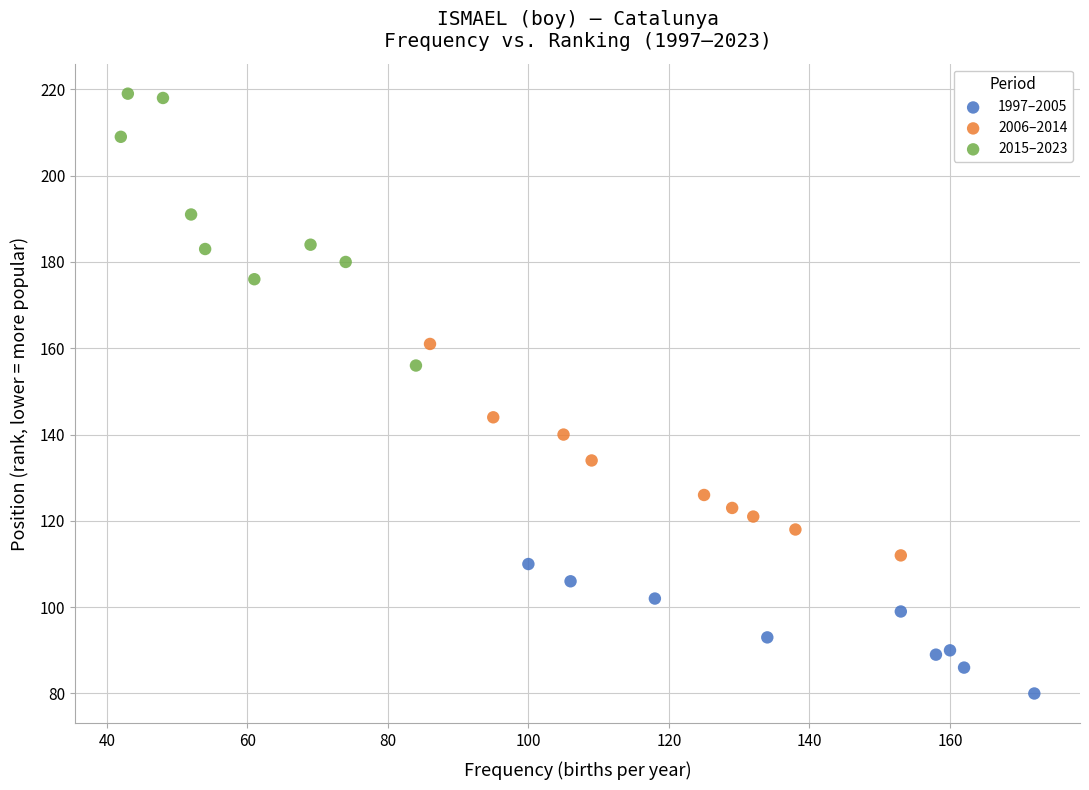

Which series reaches the minimum Y coordinate?

1997–2005